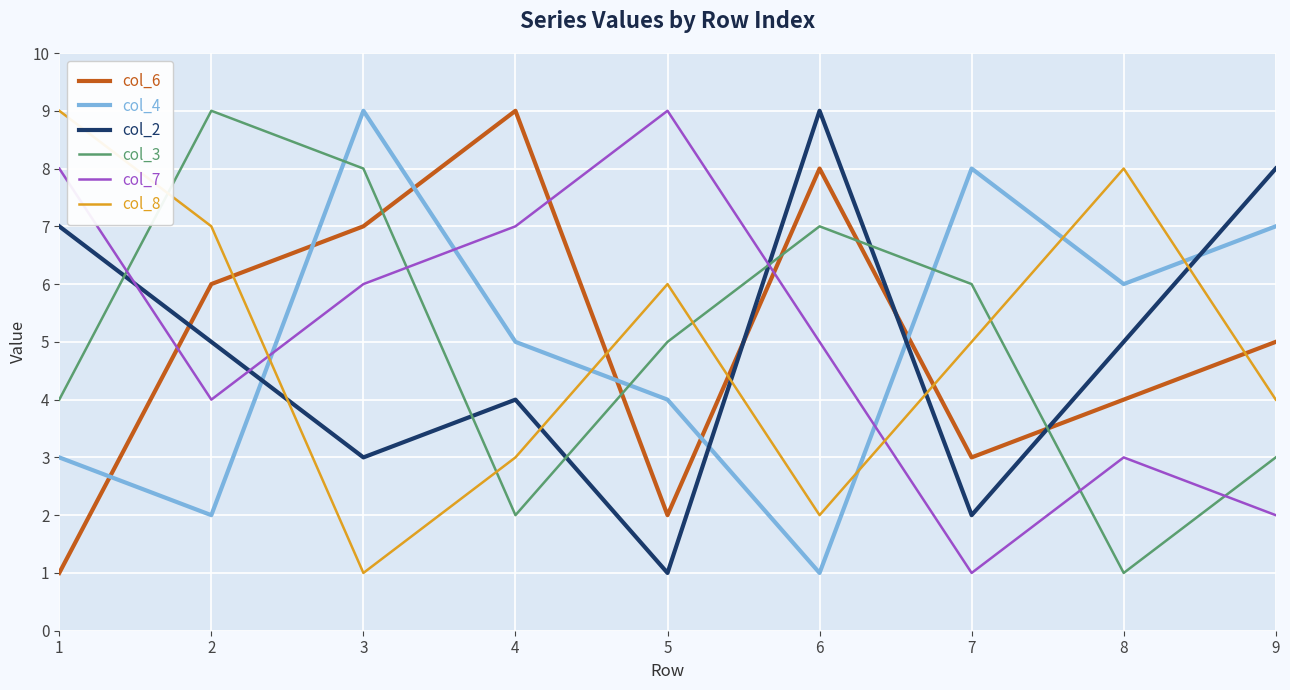

Between 4 and 5, which series saw the biggest shift?

col_6